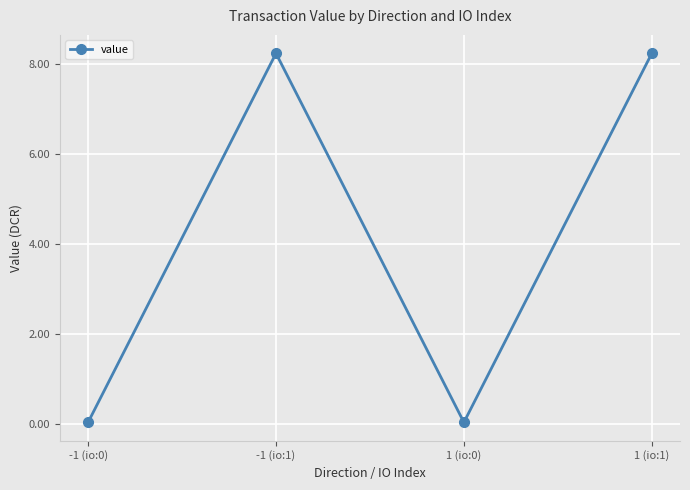

What is the ratio of the value at -1 (io:1) to the value at 1 (io:1)?

1.0